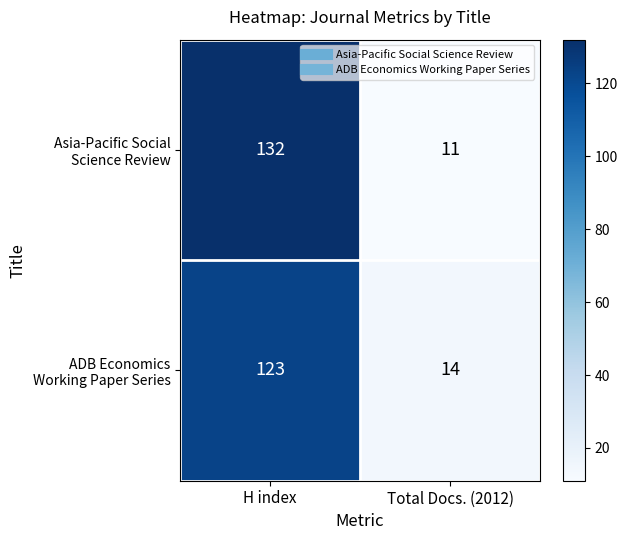

At which category is the sum across all series the highest?

H index